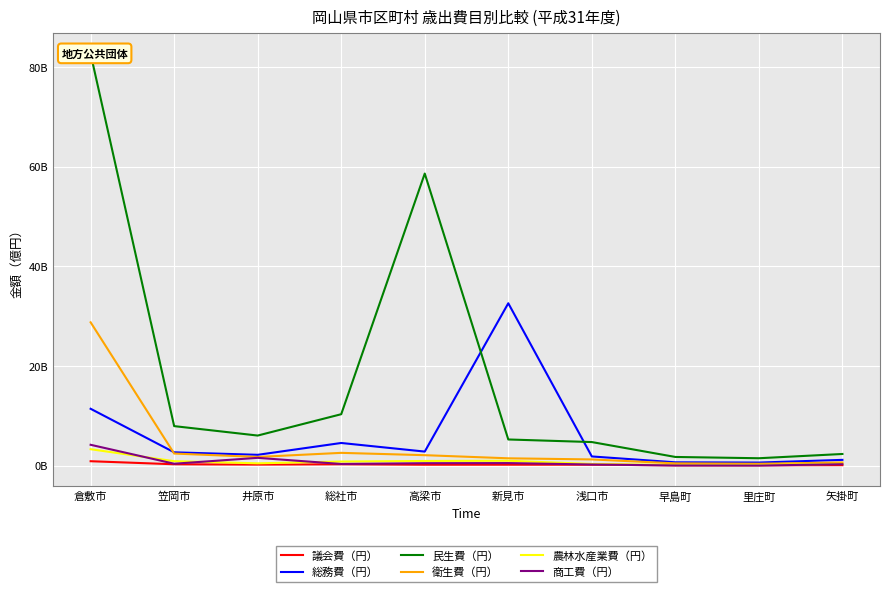

Where does the 商工費（円） series first go above 380730000?

倉敷市